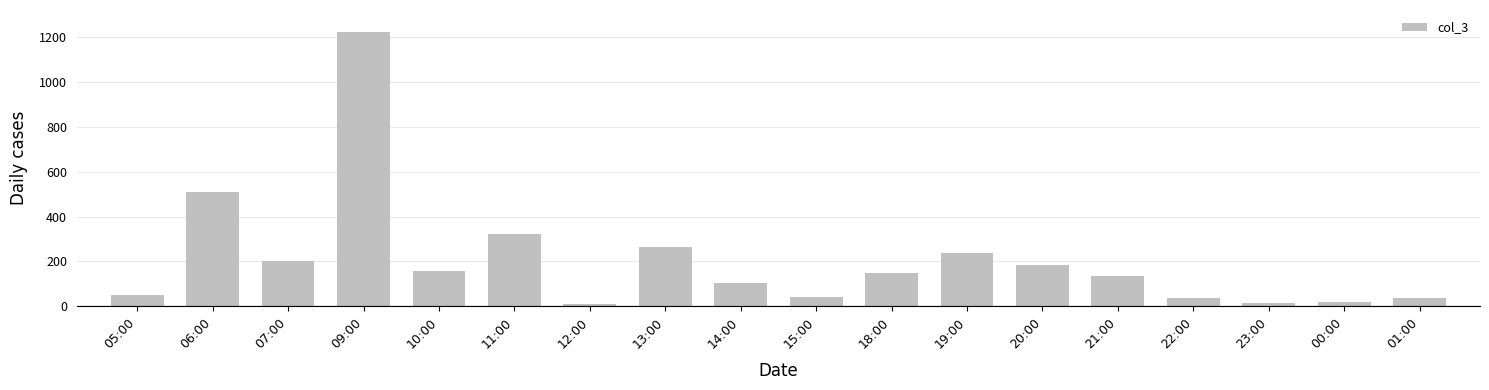

Between 00:00 and 22:00, which is larger?

22:00